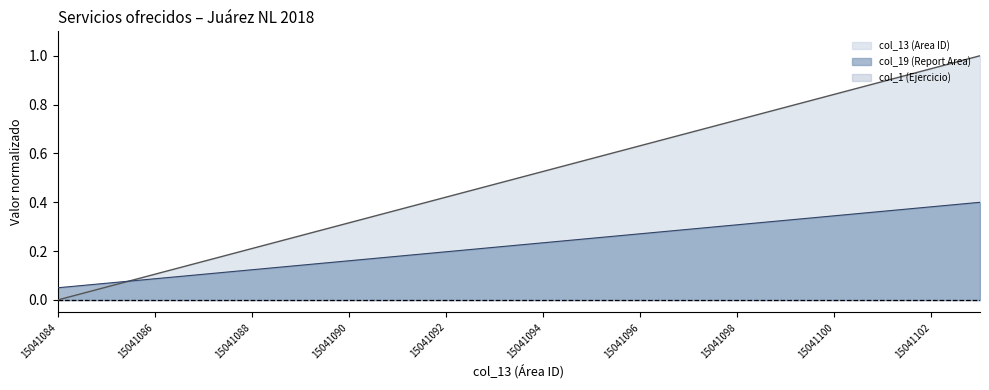

Reading left to right, list all the values displayed in this chart.

col_13 (Area ID): 15041084=0.0	15041085=0.1	15041086=0.1	15041087=0.2	15041088=0.2	15041089=0.3	15041090=0.3	15041091=0.4	15041092=0.4	15041093=0.5	15041094=0.5	15041095=0.6	15041096=0.6	15041097=0.7	15041098=0.7	15041099=0.8	15041100=0.8	15041101=0.9	15041102=0.9	15041103=1.0
col_19 (Report Area): 15041084=0.1	15041085=0.1	15041086=0.1	15041087=0.1	15041088=0.1	15041089=0.1	15041090=0.2	15041091=0.2	15041092=0.2	15041093=0.2	15041094=0.2	15041095=0.3	15041096=0.3	15041097=0.3	15041098=0.3	15041099=0.3	15041100=0.3	15041101=0.4	15041102=0.4	15041103=0.4